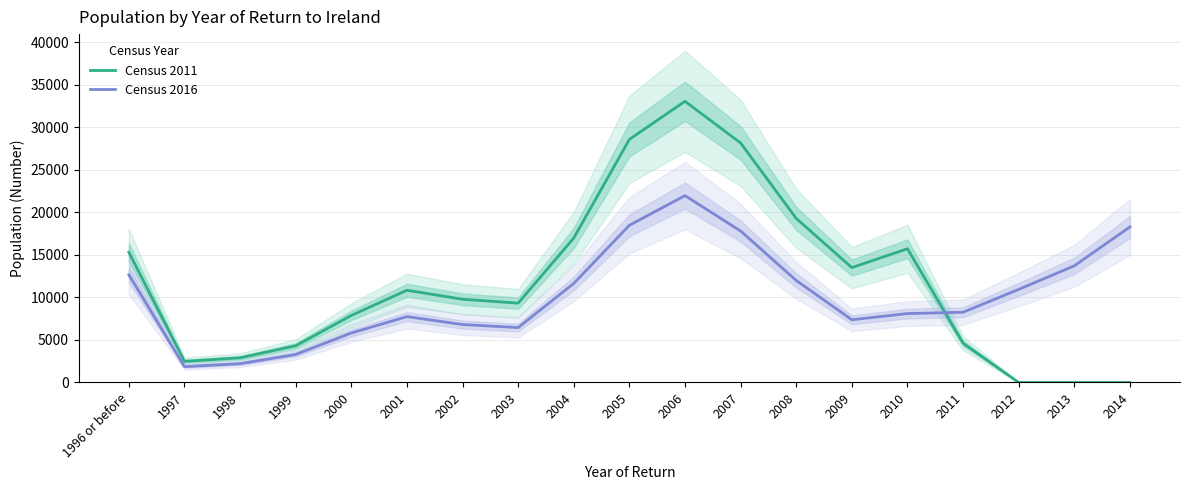

How many data points in Census 2011 are above 9782?

9